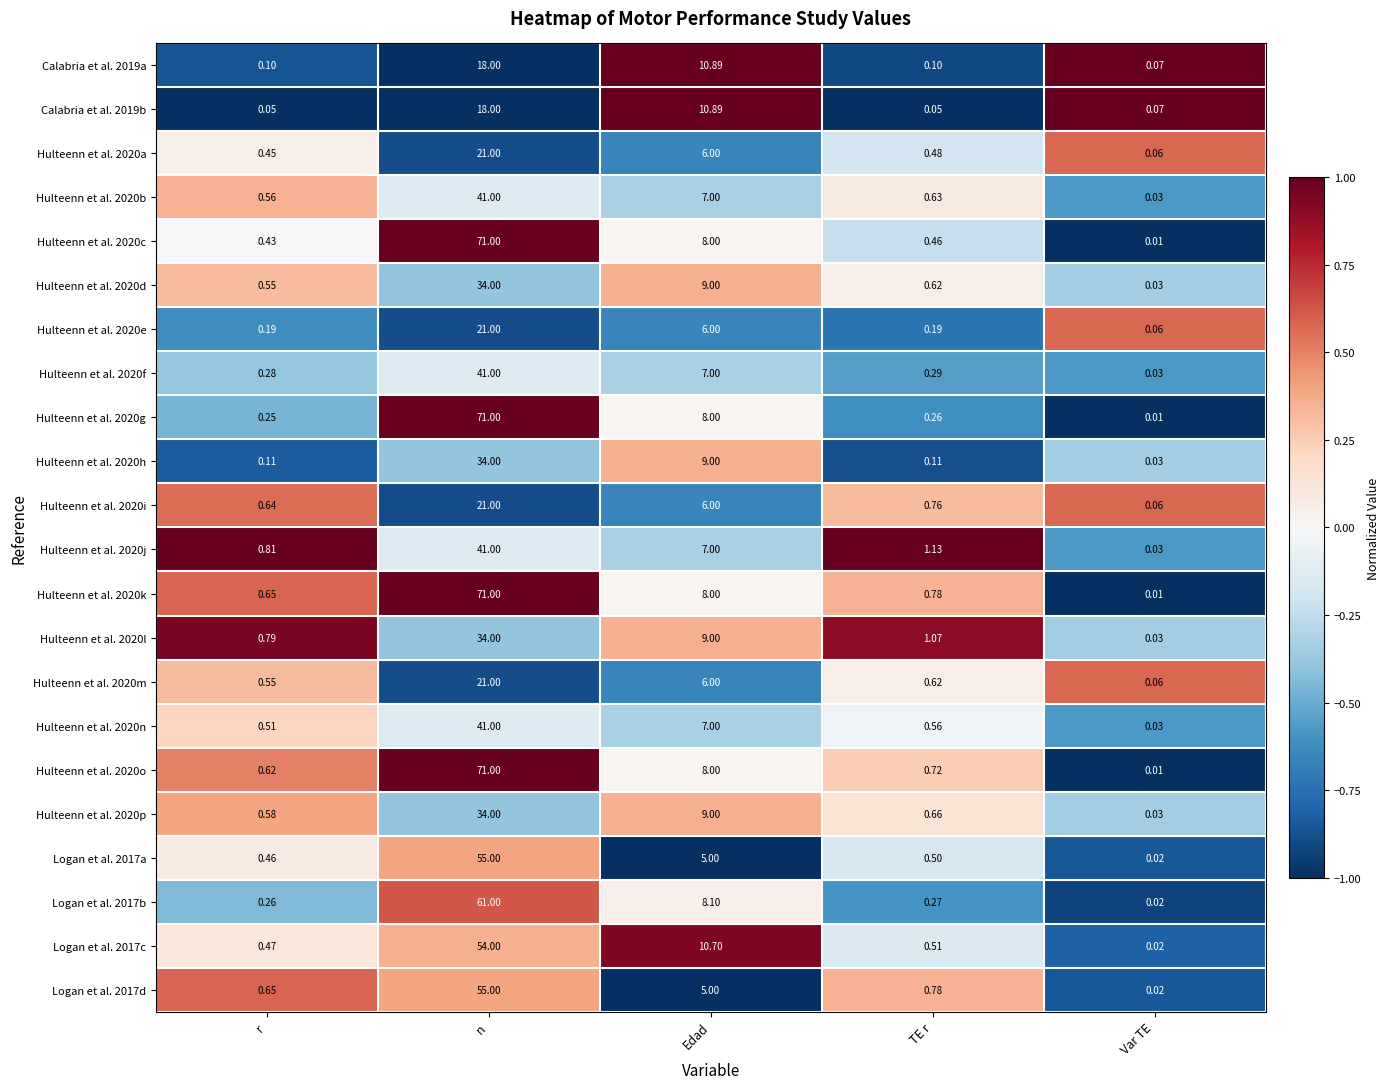

Count the number of categories in the chart.

5